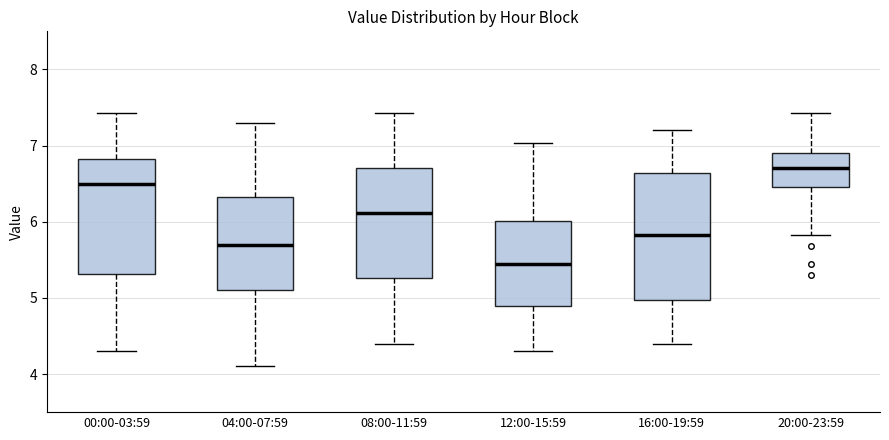

Where does the lower whisker of the box for 04:00-07:59 end on the y-axis? The values are not printed on the chart, so give them approximately, as read against the axis.

4.1